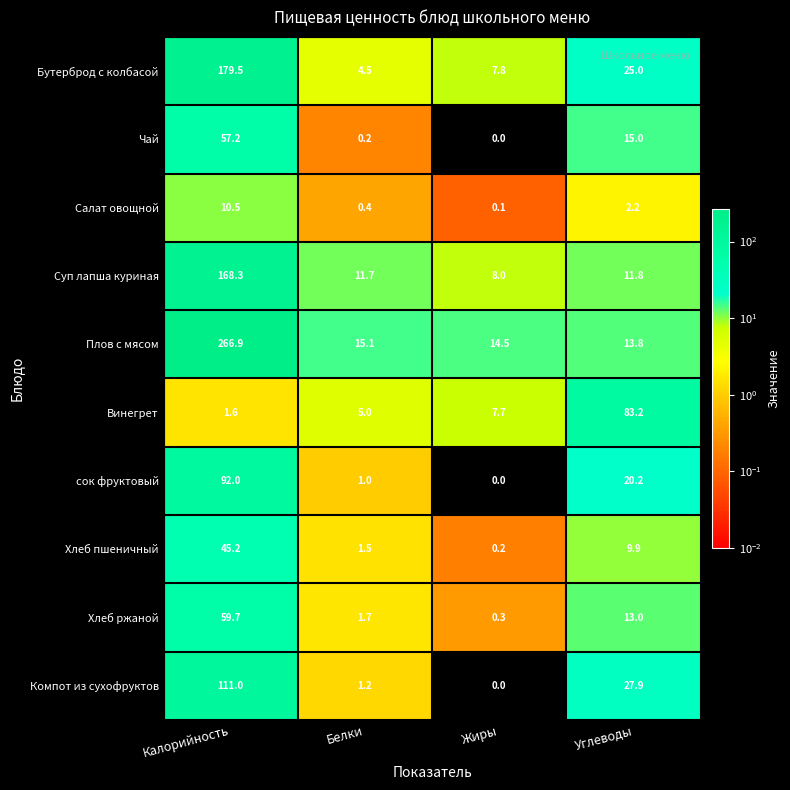

Between Белки and Жиры, which series saw the biggest shift?

Суп лапша куриная